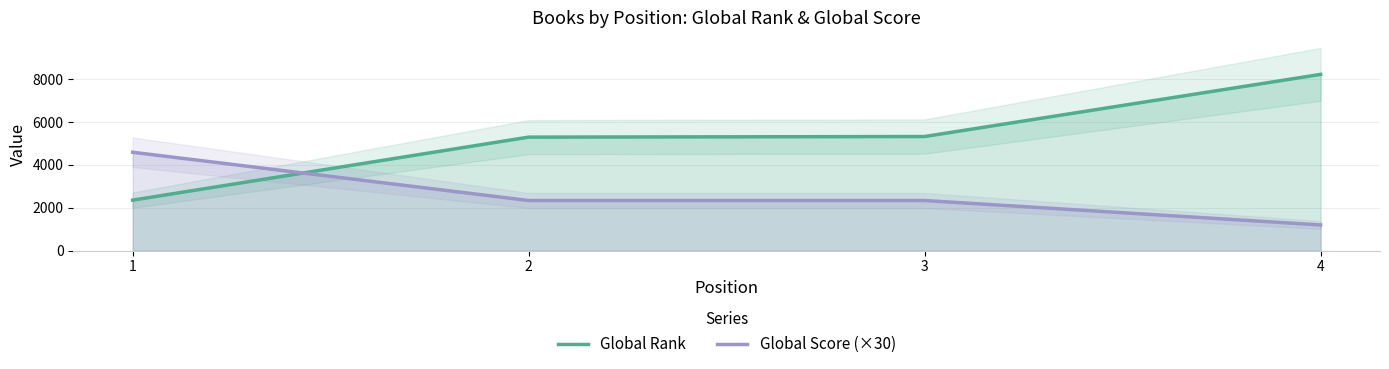

What is the difference between the highest and lowest values at 2?

2956